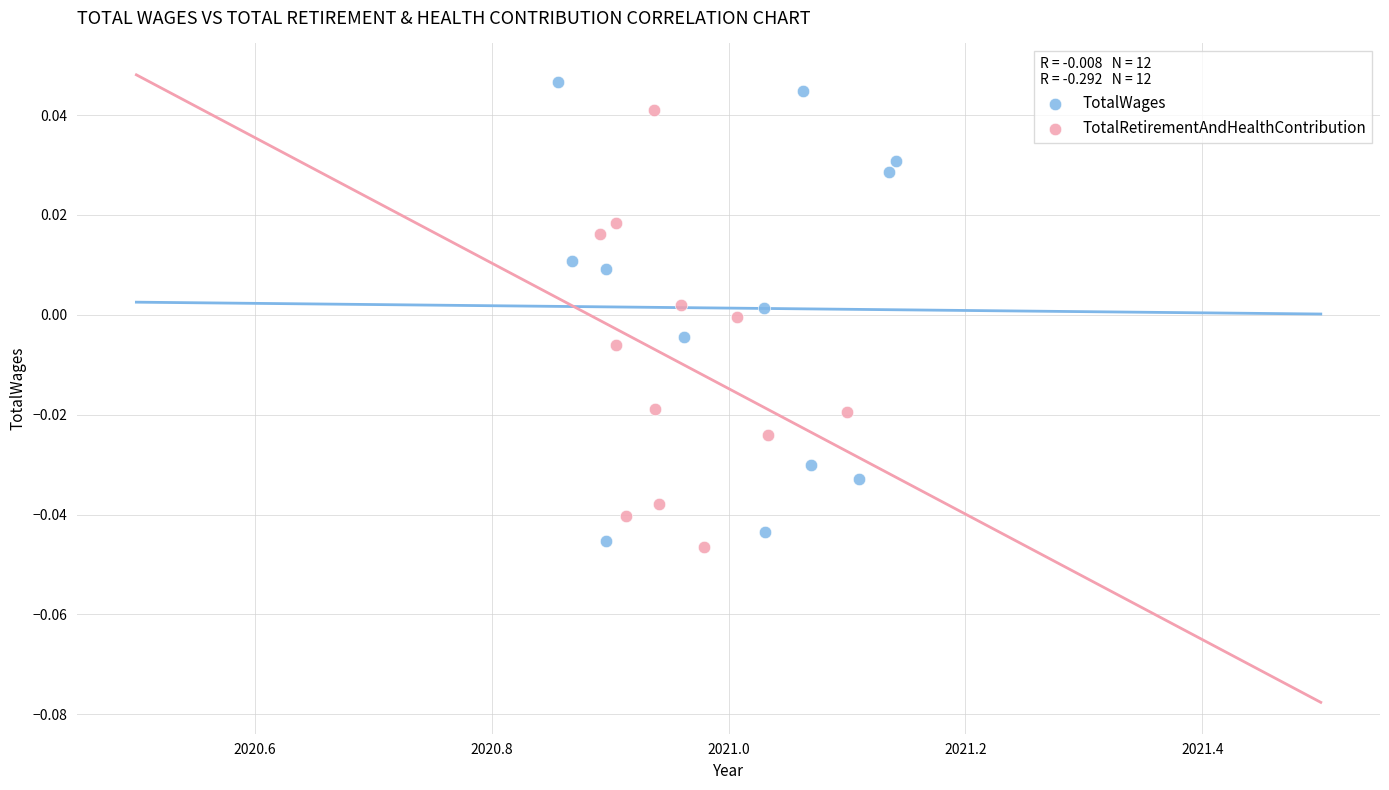

Which series reaches the maximum Y coordinate?

TotalWages